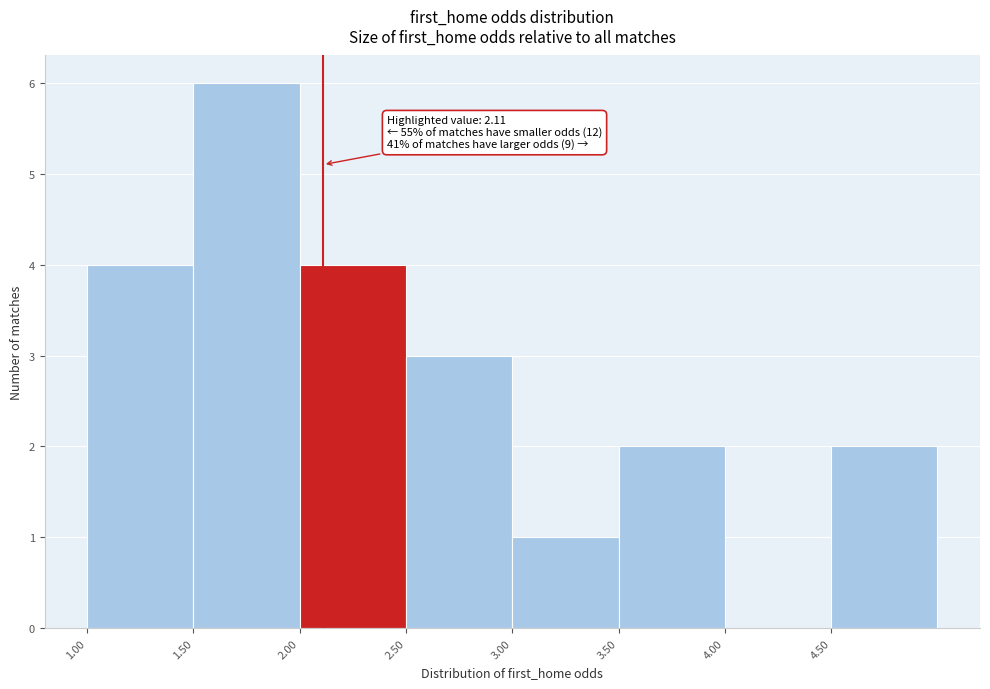

Which range on the x-axis has the tallest bar?

1.5 to 2.0